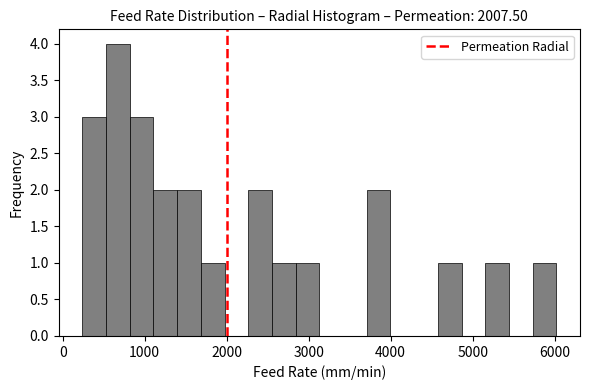

Around what value on the x-axis is the tallest bar? Give the approximate position of its centre, as read against the axis.

700